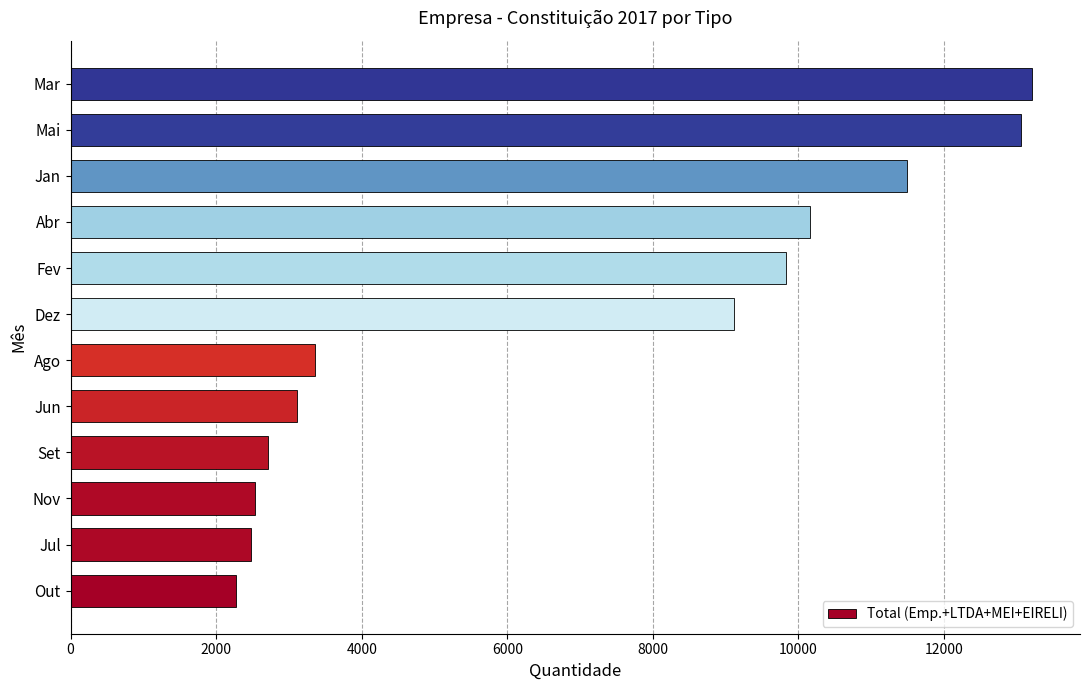

What is the difference between the maximum and minimum values?

10929